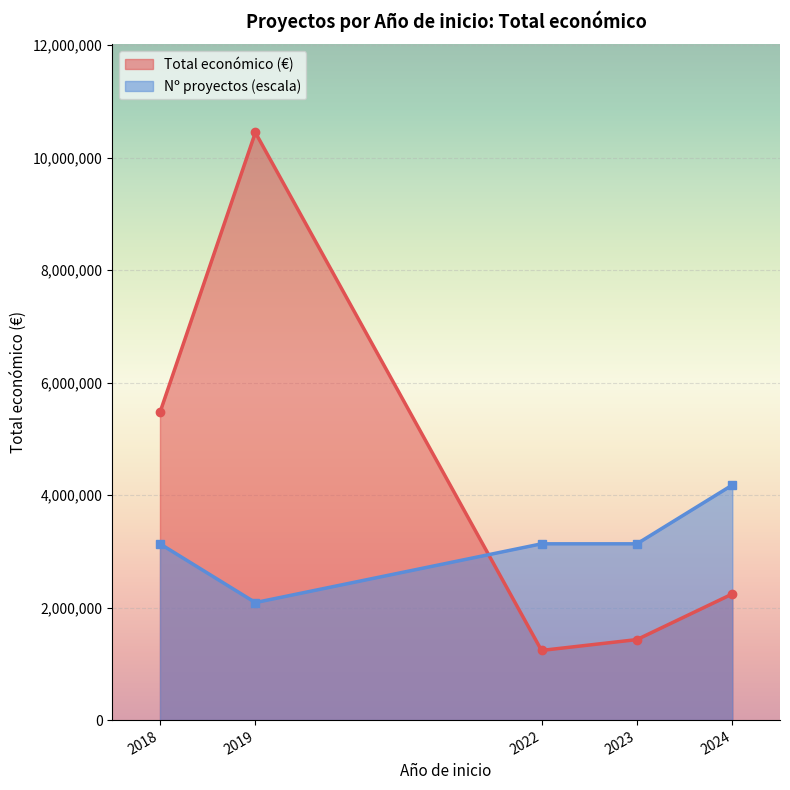

True or false: Nº proyectos (escala) and Total económico (€) cross at least once.

True